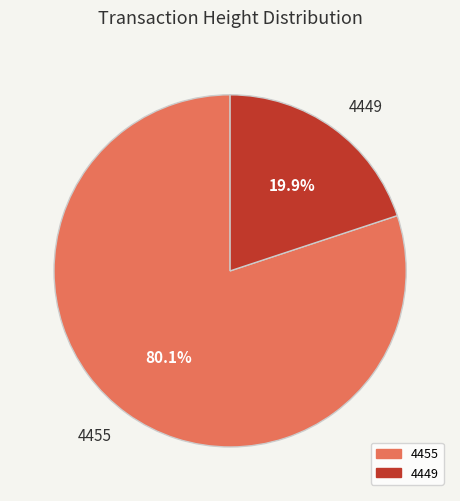

Approximately how many times larger is the value at 4455 compared to 4449?

4.0